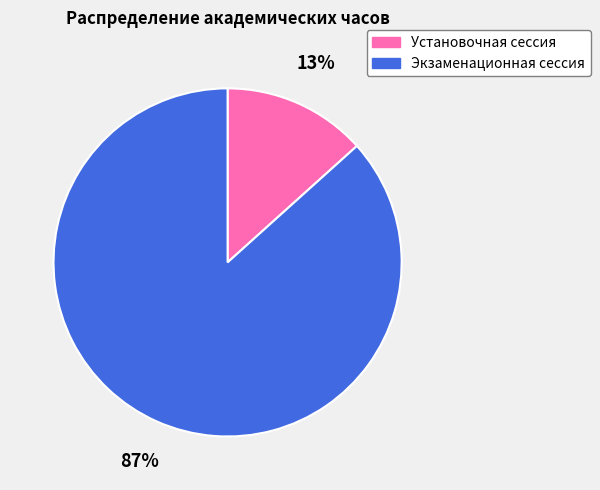

To the nearest percent, what portion does Установочная сессия represent?

13%